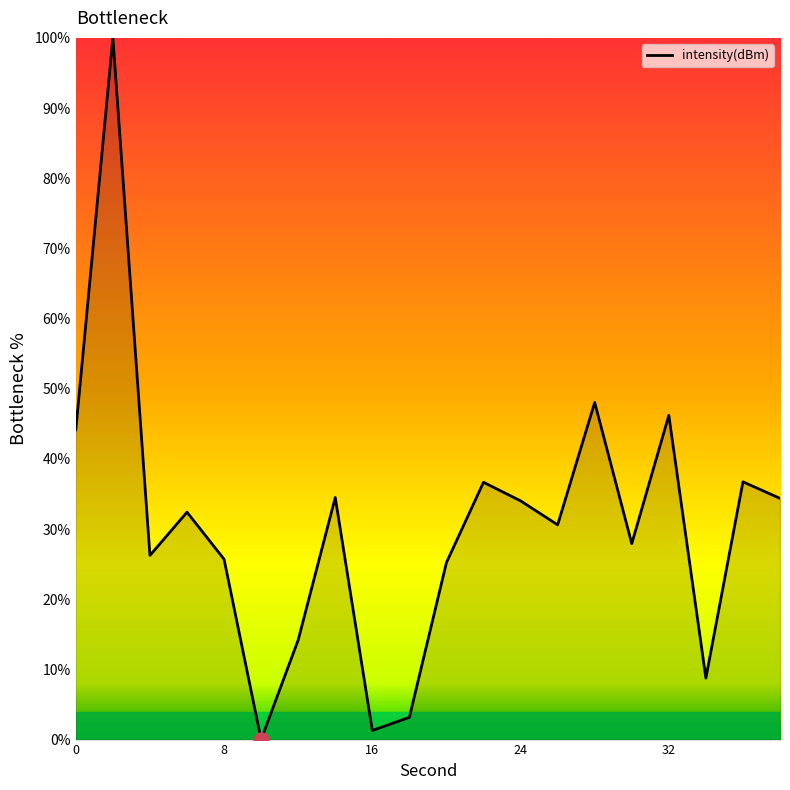

What is the difference between the maximum and minimum values?

100.0